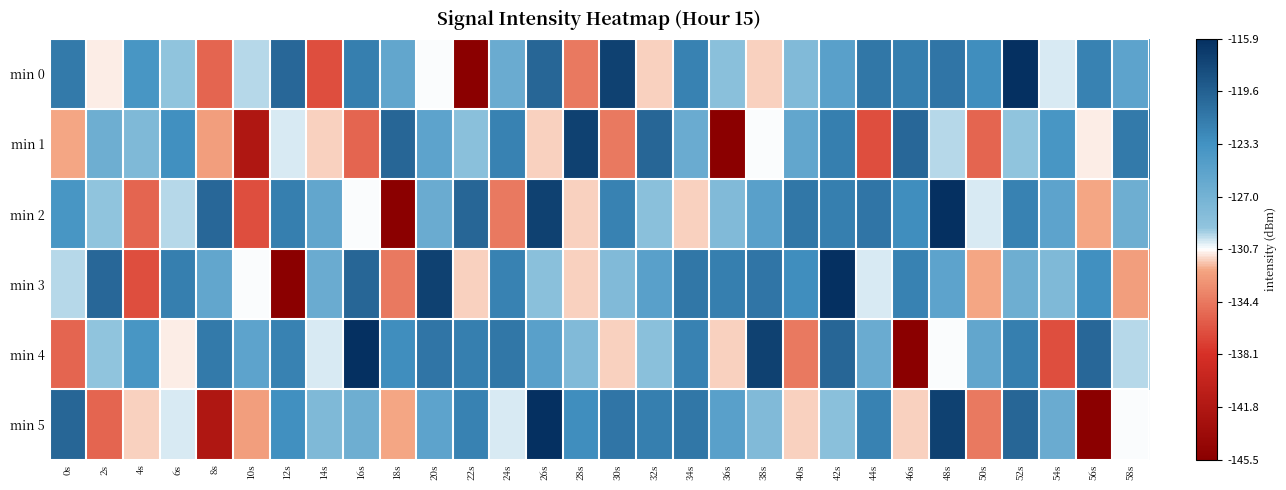

What is the difference between the highest and lowest values at 12s?

25.3